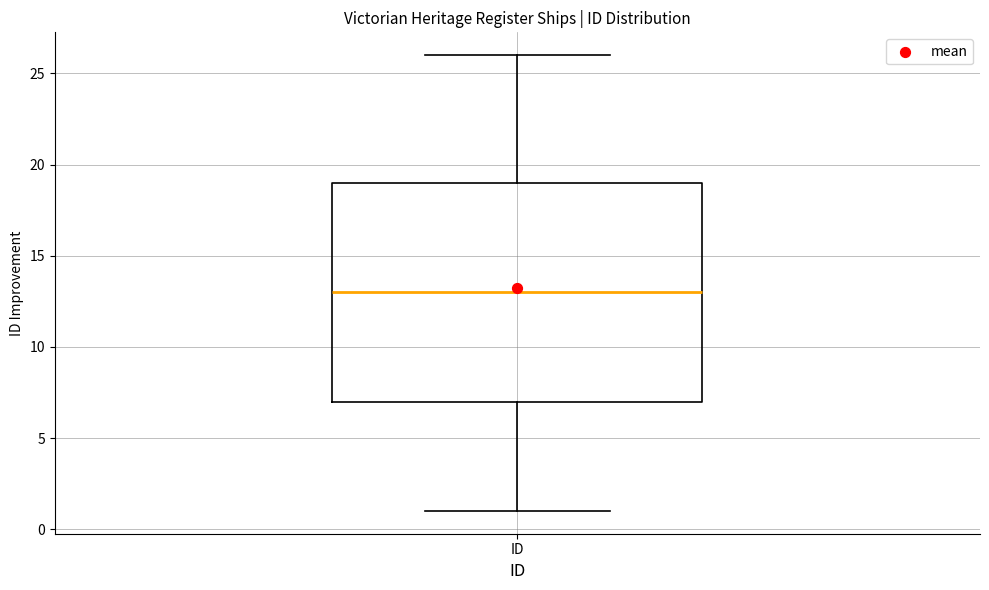

Transcribe this box plot: give where the median line is, the range the box spans, and where the two whiskers end, as read against the y-axis. The values are not printed on the chart, so give them approximately, as read against the axis.

median 13, box 7 to 19, whiskers 1 to 26